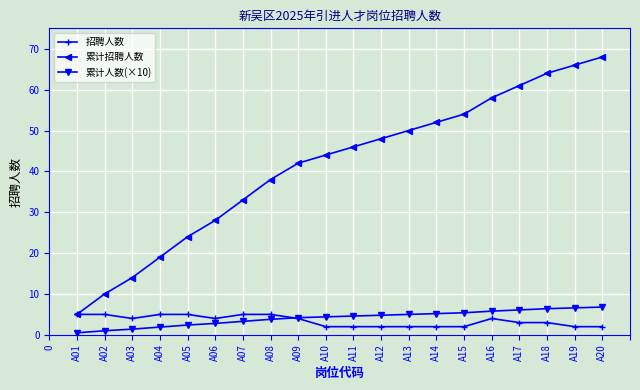

Between A09 and A15, which series saw the biggest shift?

累计招聘人数